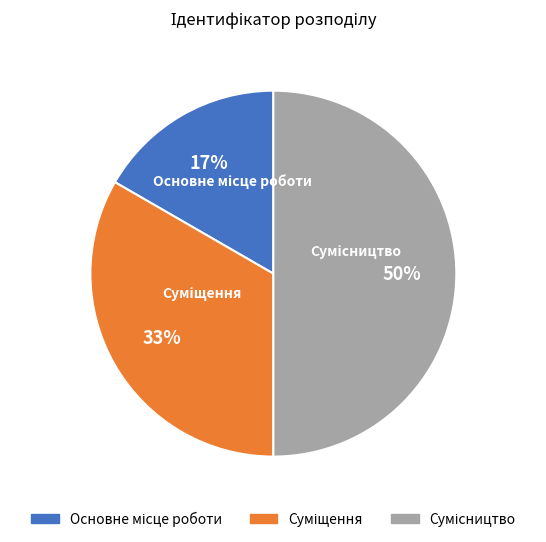

To the nearest percent, what is the difference between the largest and smallest slice percentages?

33%